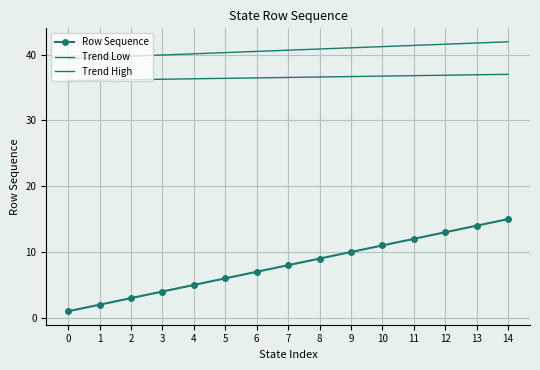

What value does the Trend High series have at 9?

41.0